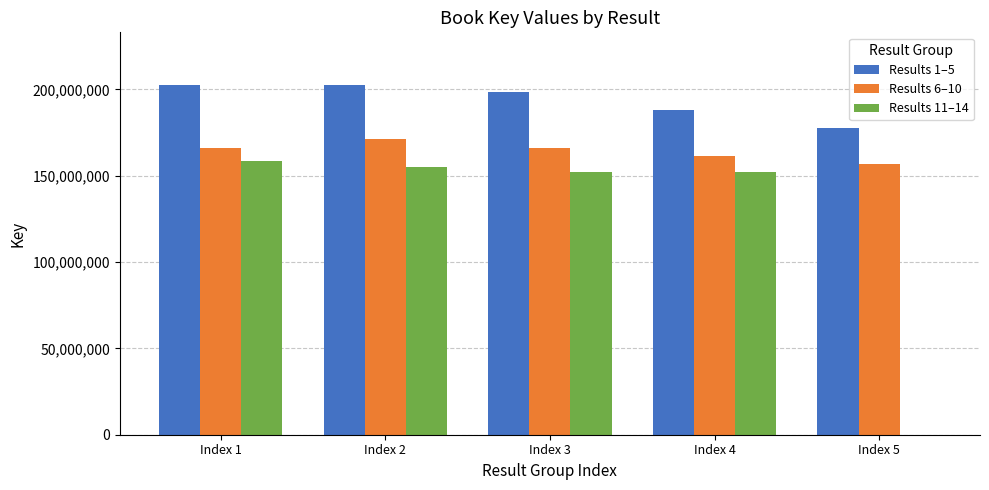

Where does the Results 6–10 series first go above 166071358?

Index 1